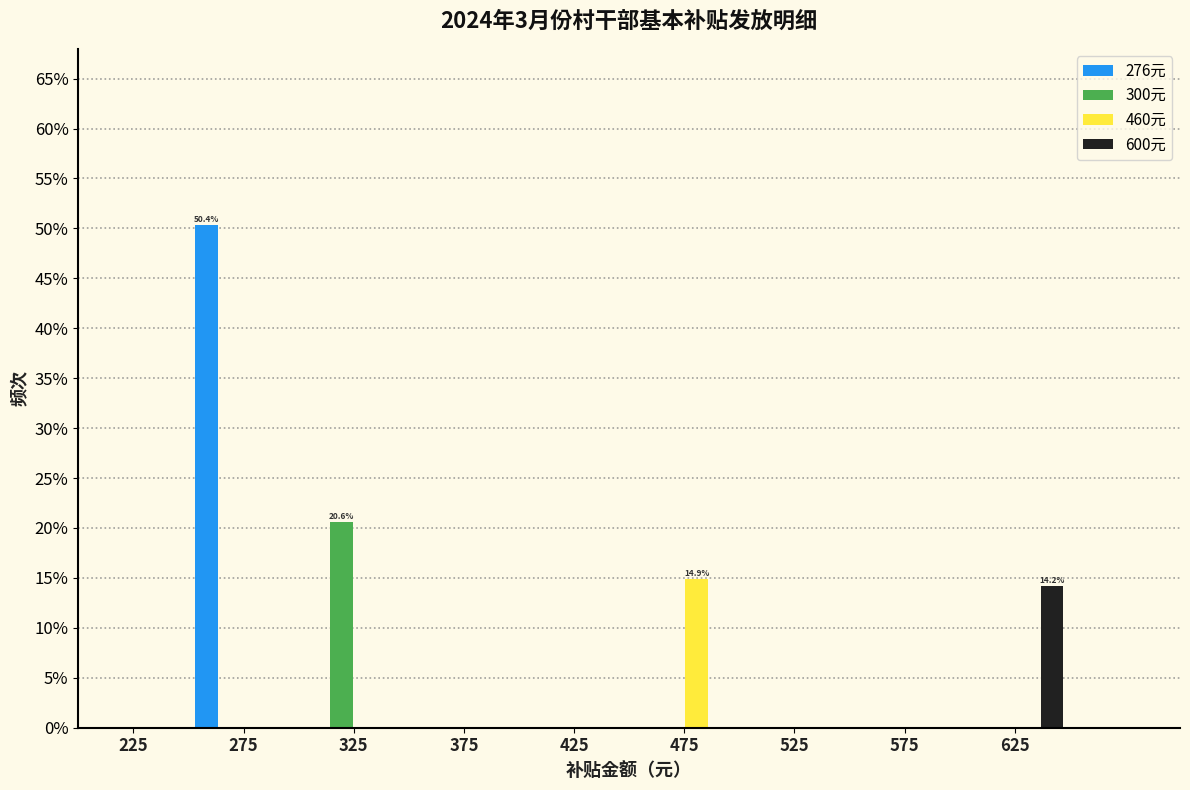

What is the maximum value for 460元?

14.9